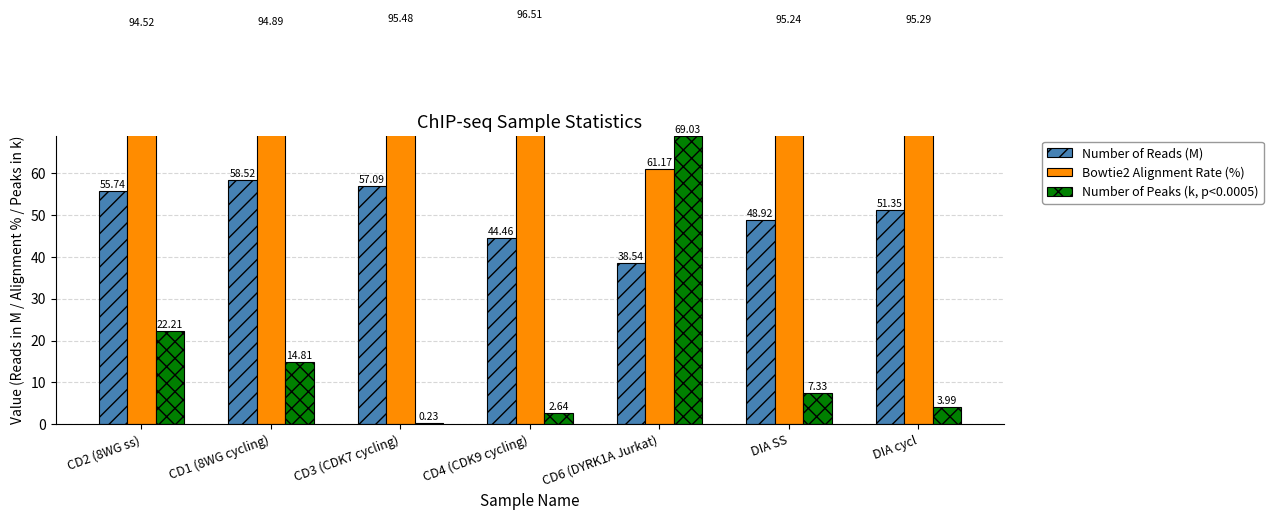

What is the difference between the highest and lowest values at DIA cycl?

91.3